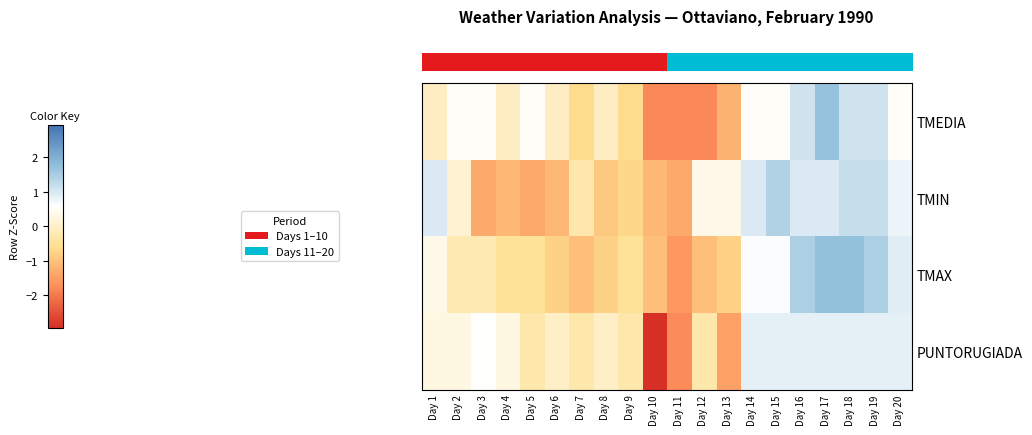

How many data points does each series have?

20